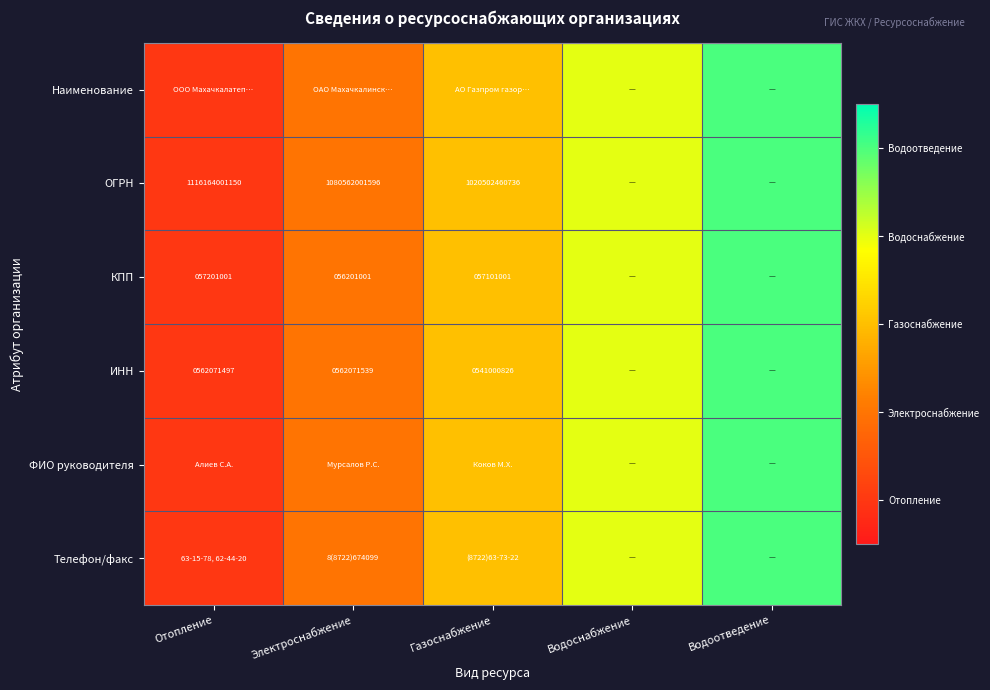

At which category does the chart reach its peak across all series?

Водоотведение